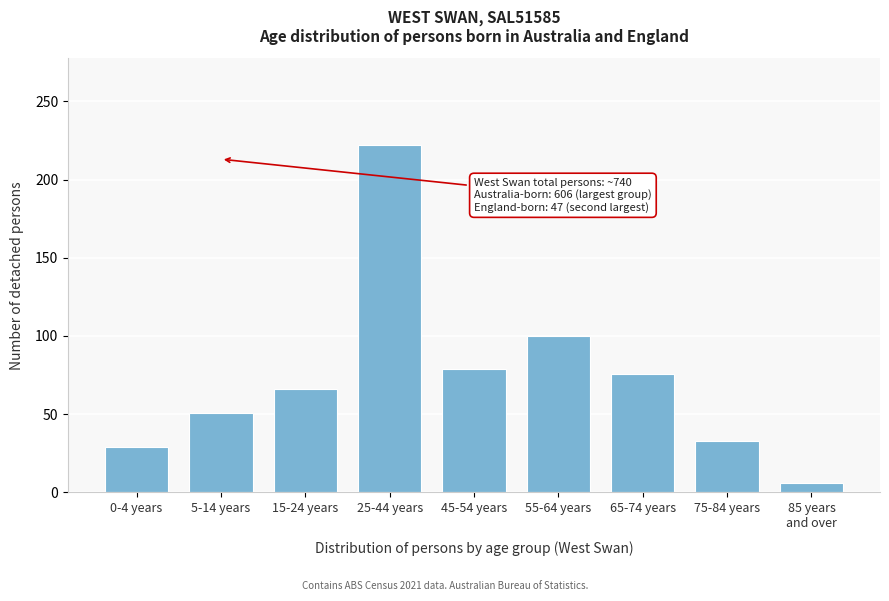

Reading right to left, transcribe all the data shown in this chart.

6	33	76	100	79	222	66	51	29